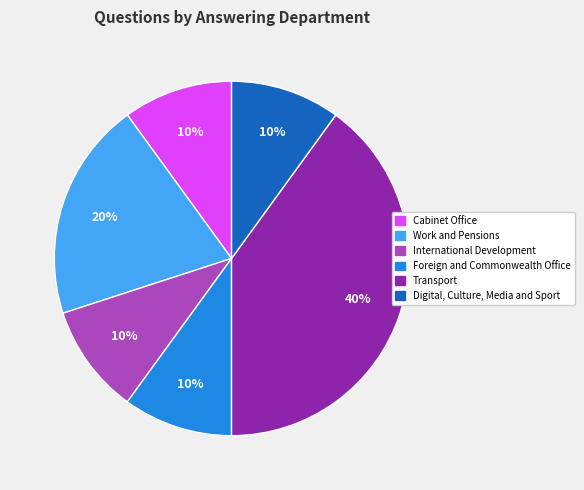

How many segments does this pie chart have?

6